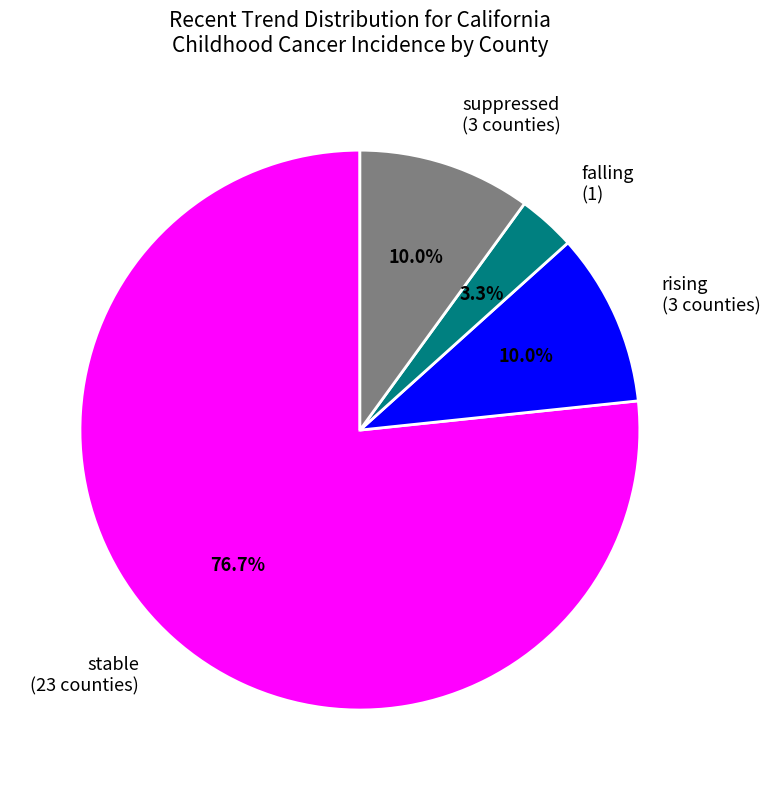

How many segments does this pie chart have?

4